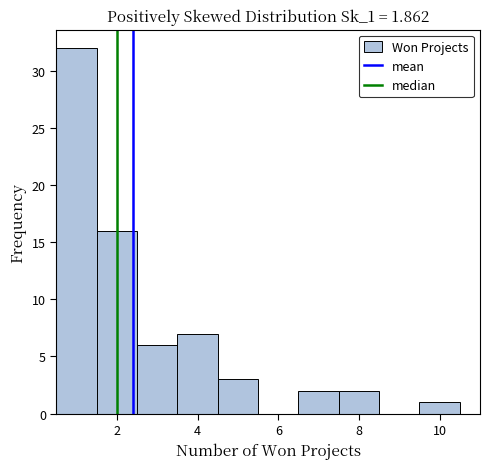

What is the height of the bar covering 1.5 to 2.5 on the x-axis? Neither the bar edges nor the heights are printed on the chart, so give them approximately, as read against the axes.

16